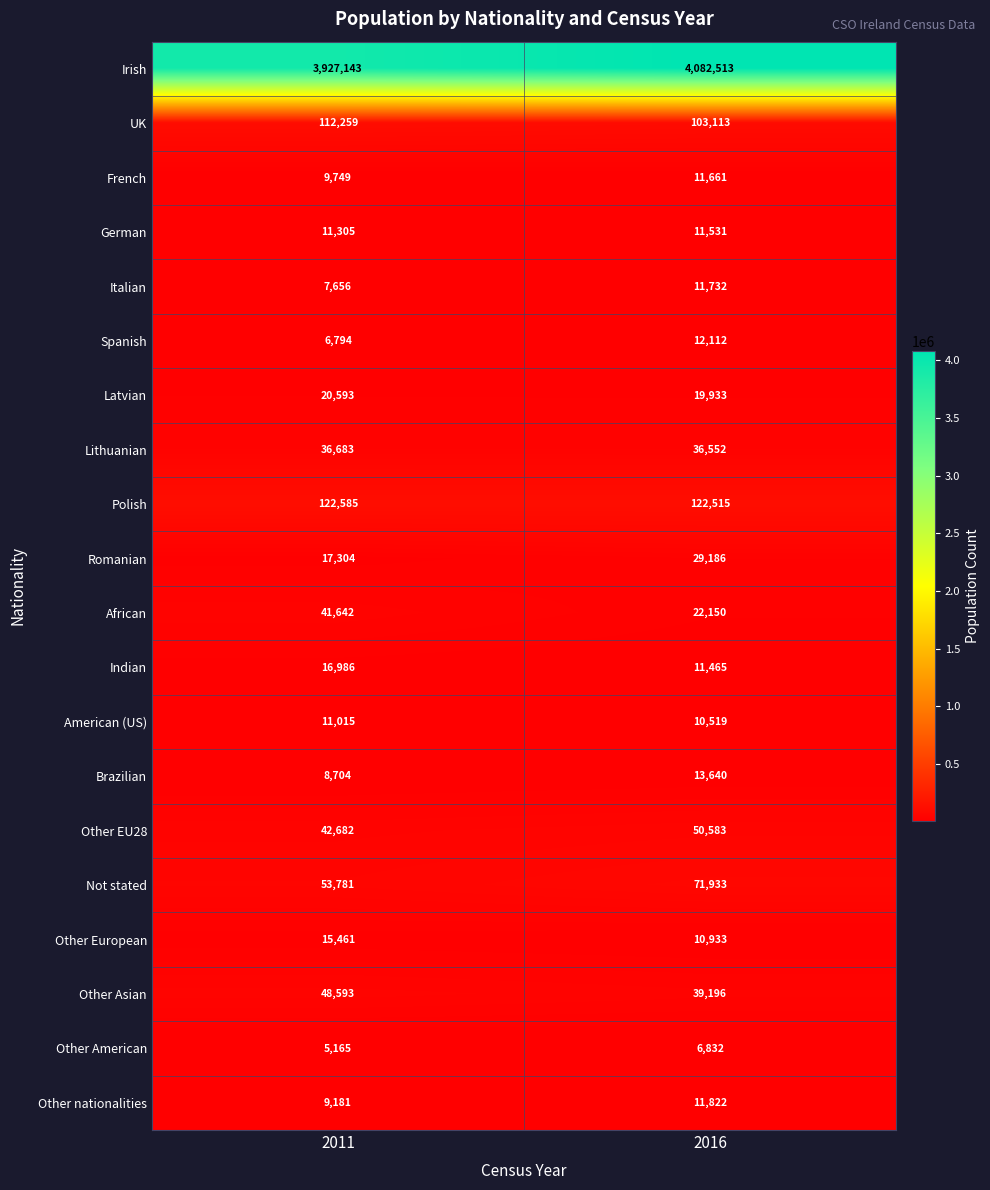

Read the American (US) value at 2011.

11015